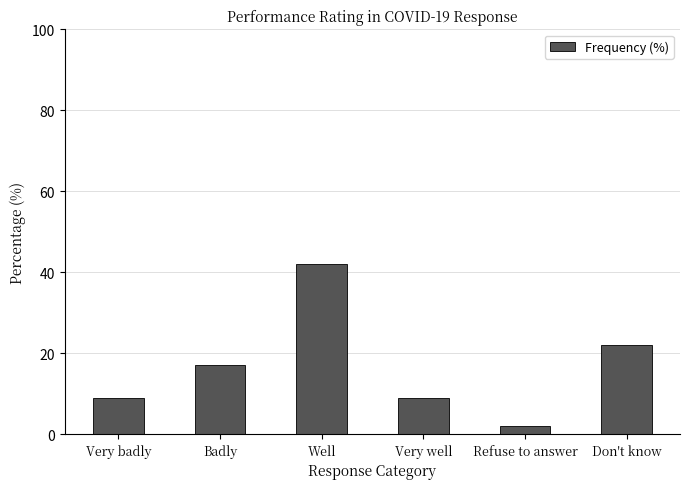

Reading left to right, what are all the values shown in this chart?

Very badly=9	Badly=17	Well=42	Very well=9	Refuse to answer=2	Don't know=22